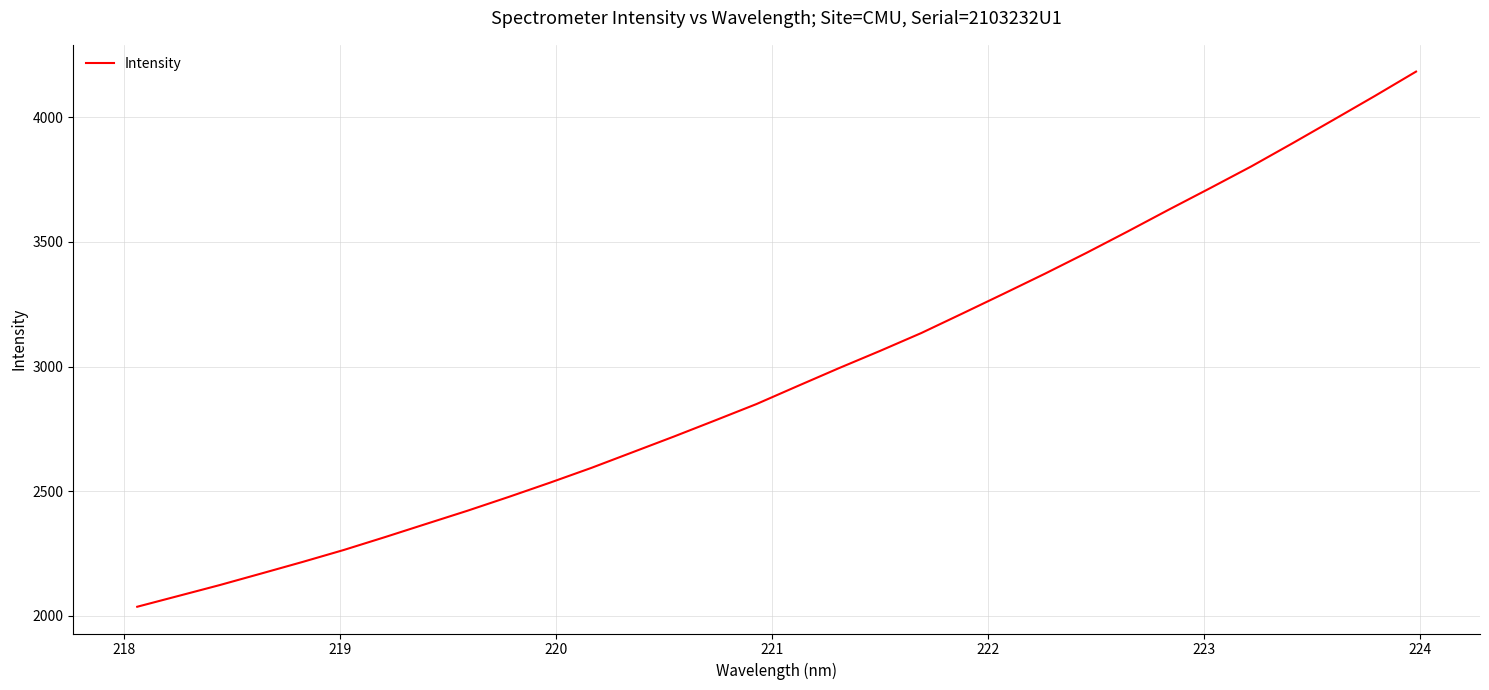

What is the difference between the maximum and minimum values?

2147.2